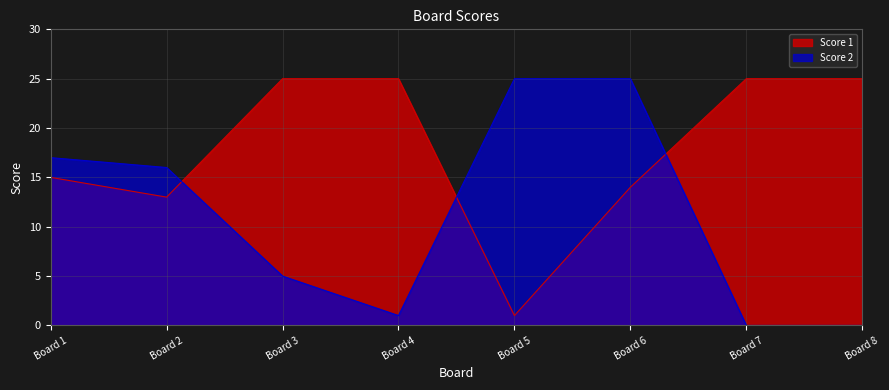

List the series in order of their overall mean, lowest first.

Score 2, Score 1